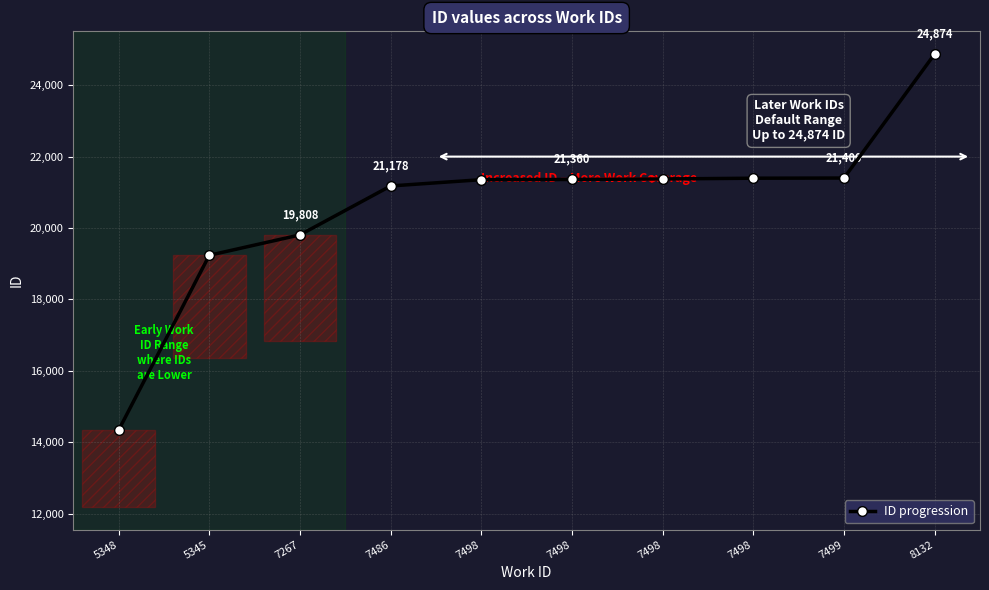

What is the greatest value displayed?

24874